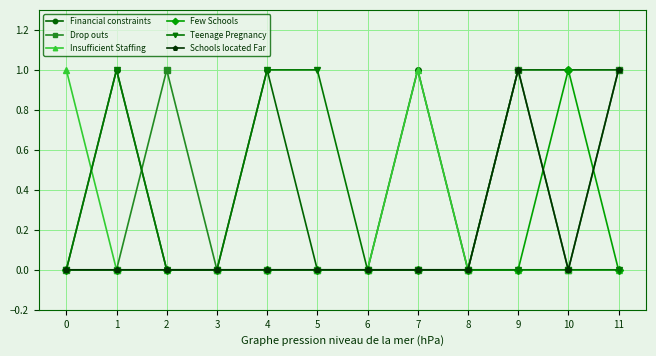

What is the value of the Schools located Far point at the 10th from the left?

1